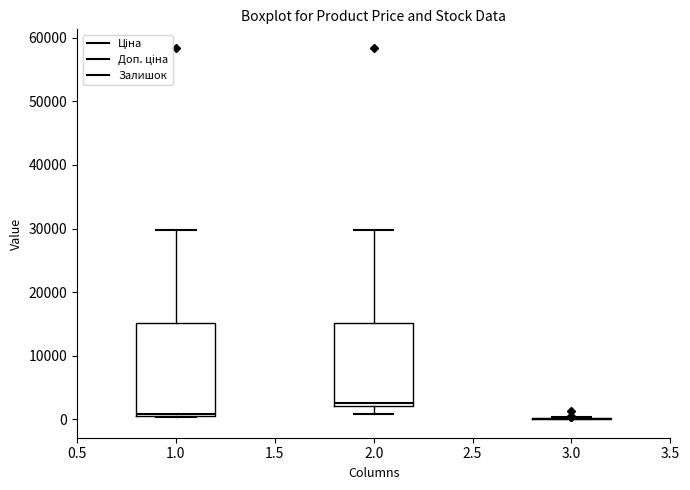

Reading left to right, transcribe this box plot: for each box, give where its median line is, the range the box spans, and where its two whiskers end, as read against the y-axis. The values are not printed on the chart, so give them approximately, as read against the axis.

1.0: median 1000, box 0 to 15000, whiskers 0 to 30000
2.0: median 3000, box 2000 to 15000, whiskers 1000 to 30000
3.0: box collapsed to a line at 0, whiskers 0 to 0